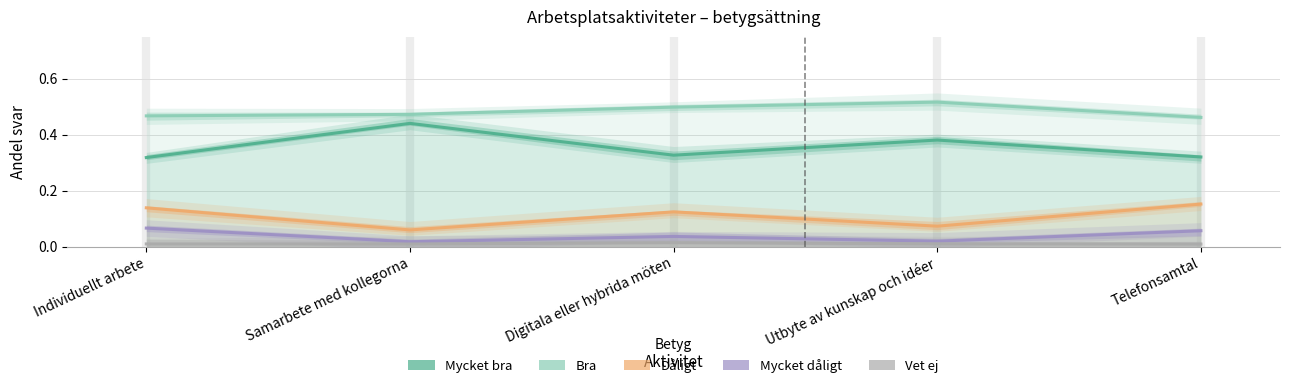

What is the difference between the highest and lowest values at Samarbete med kollegorna?

0.5